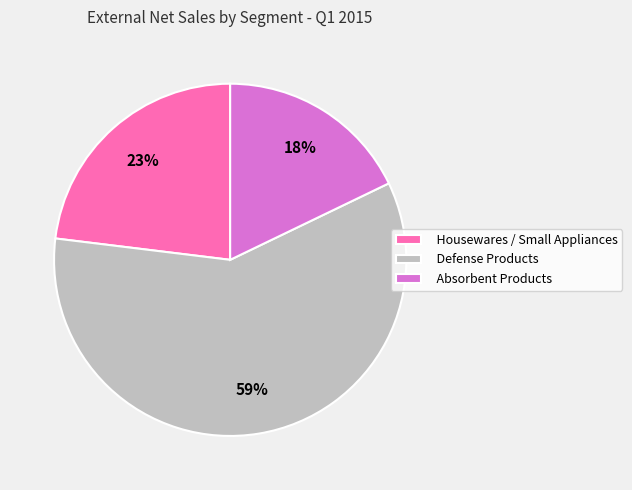

The Defense Products slice represents 67% of the pie. True or false?

False